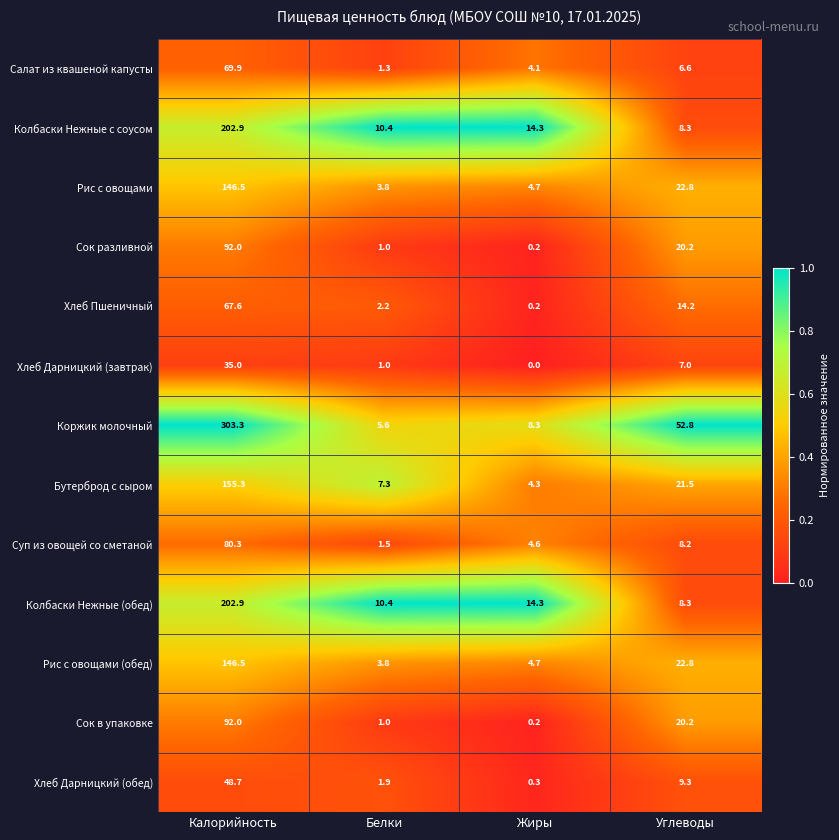

At how many categories does at least one series exceed 0?

4